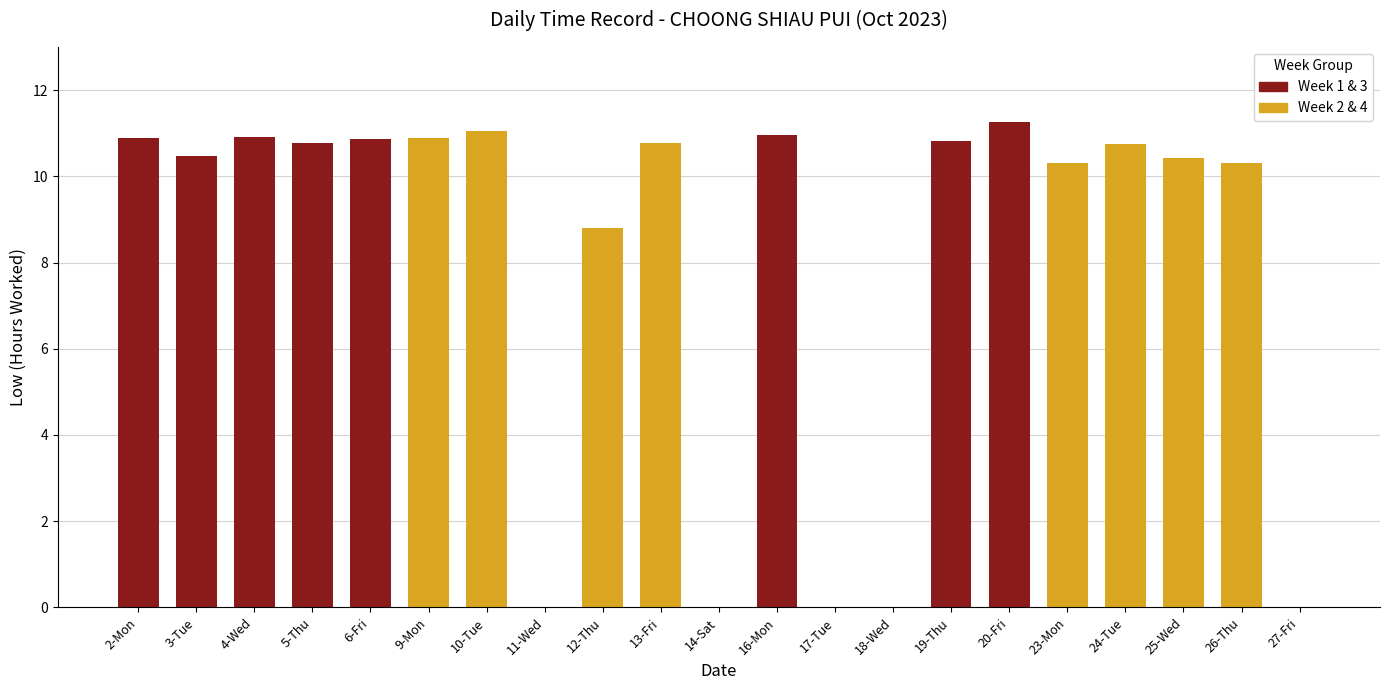

What is the maximum value shown in the chart?

11.3